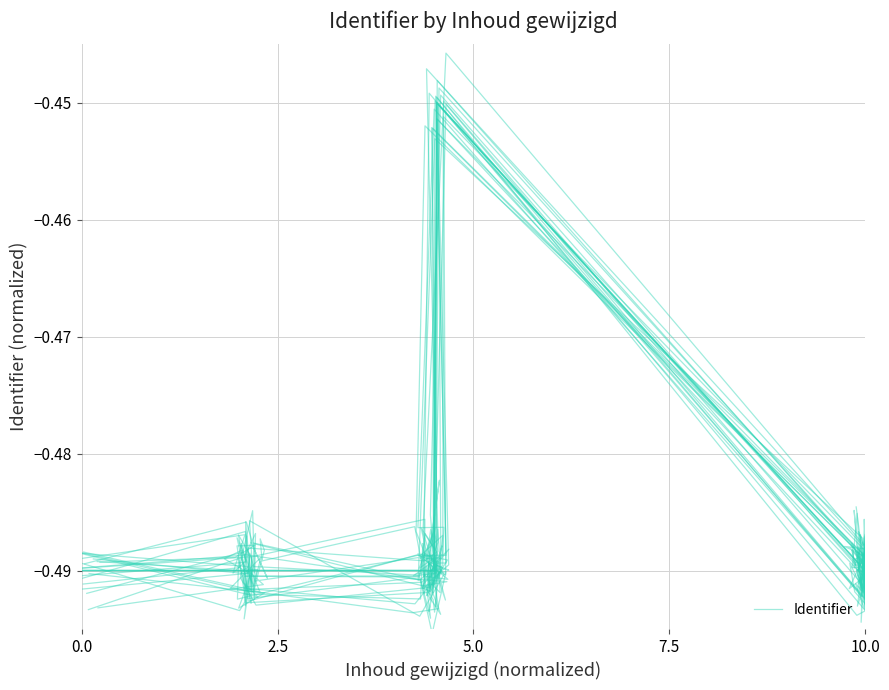

What position from the left is 16?

17